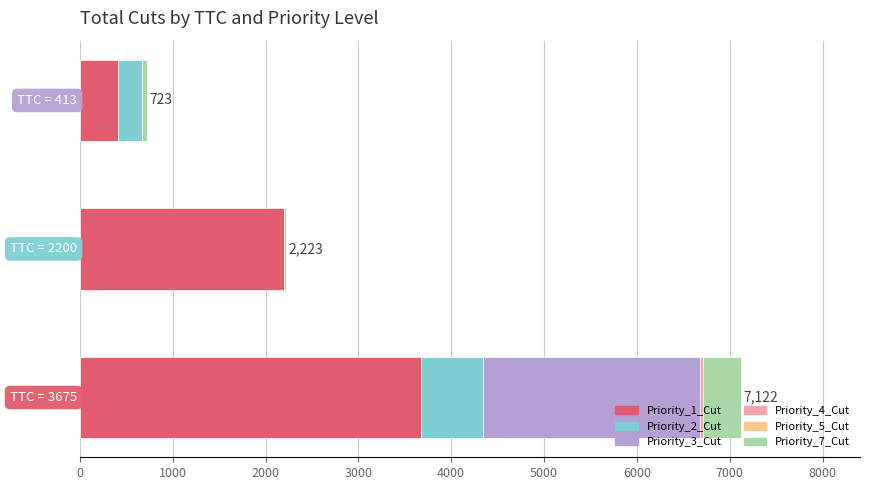

At how many categories does at least one series exceed 3315?

1